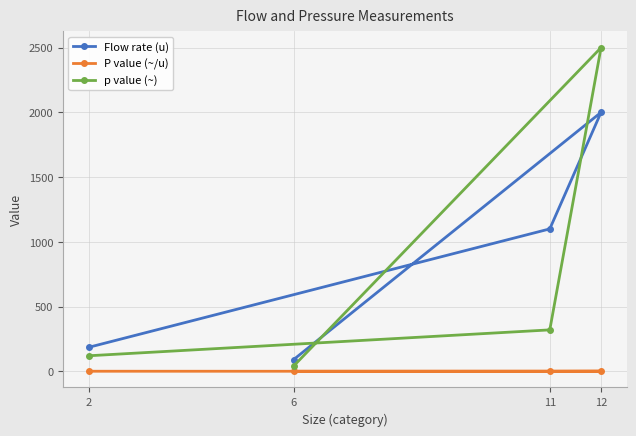

What value does the Flow rate (u) series have at 6?

90.0